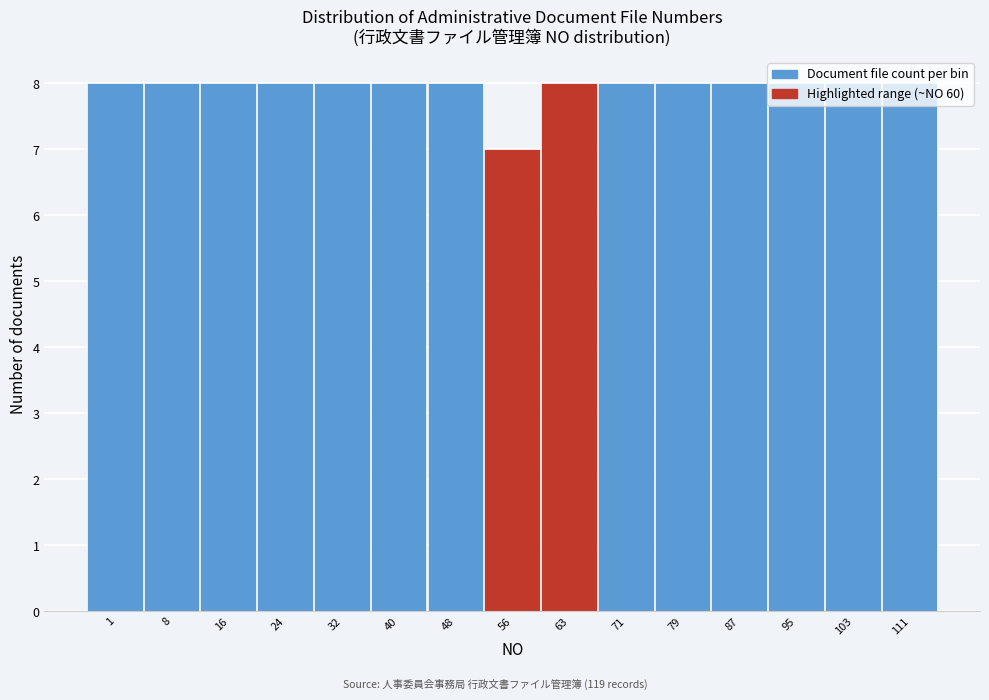

What is the value of the 10th bar from the left?

8